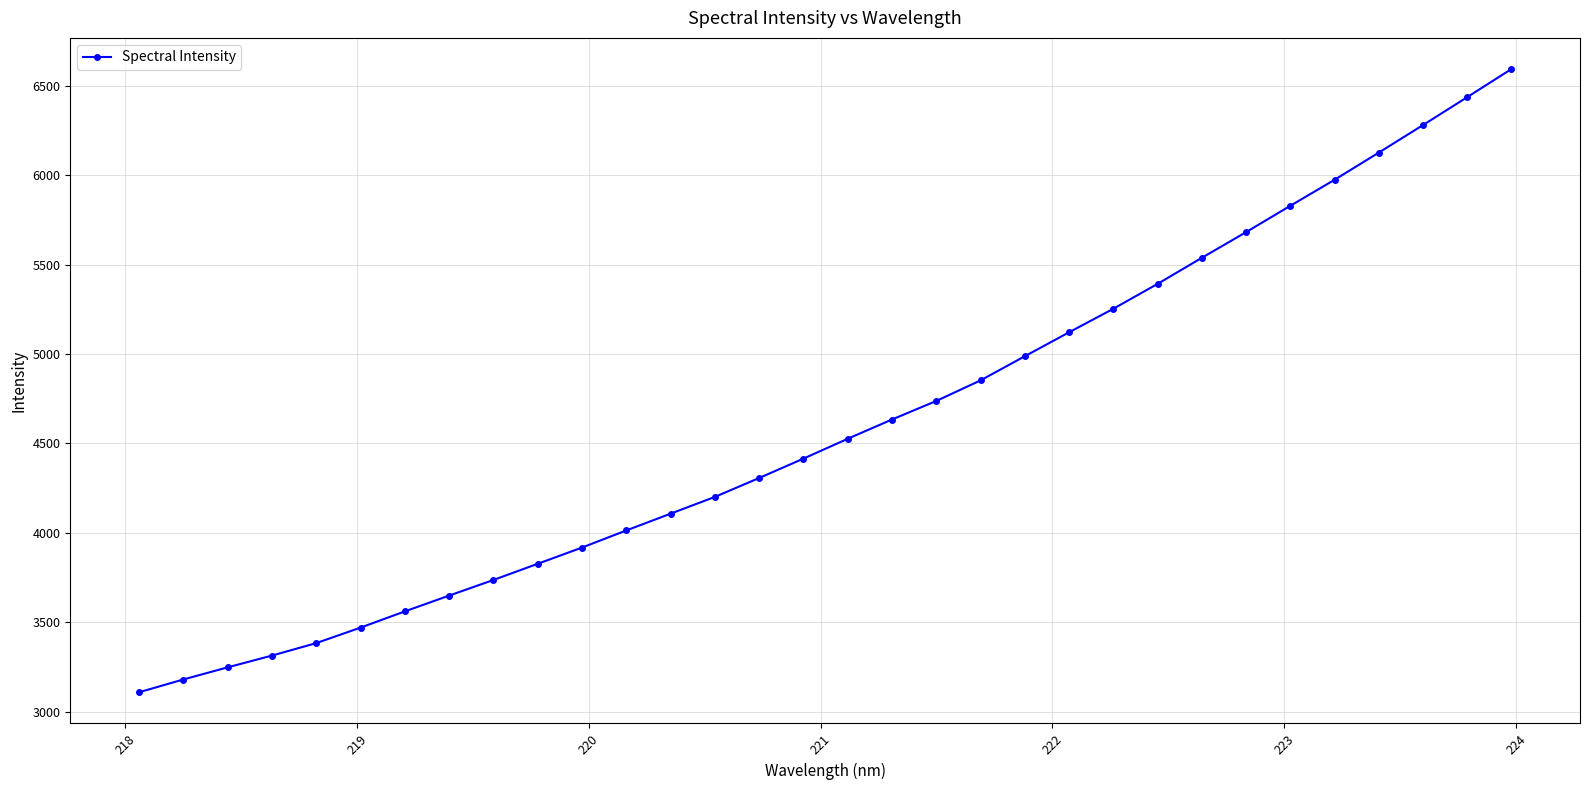

Reading left to right, what are all the values shown in this chart?

3109.0	3180.5	3248.3	3314.1	3383.9	3470.5	3561.3	3649.5	3736.9	3827.4	3918.1	4013.8	4107.5	4201.3	4306.9	4415.2	4526.1	4633.8	4737.3	4852.3	4987.4	5121.2	5252.8	5391.7	5537.4	5680.9	5828.2	5973.5	6125.4	6279.3	6435.4	6592.7